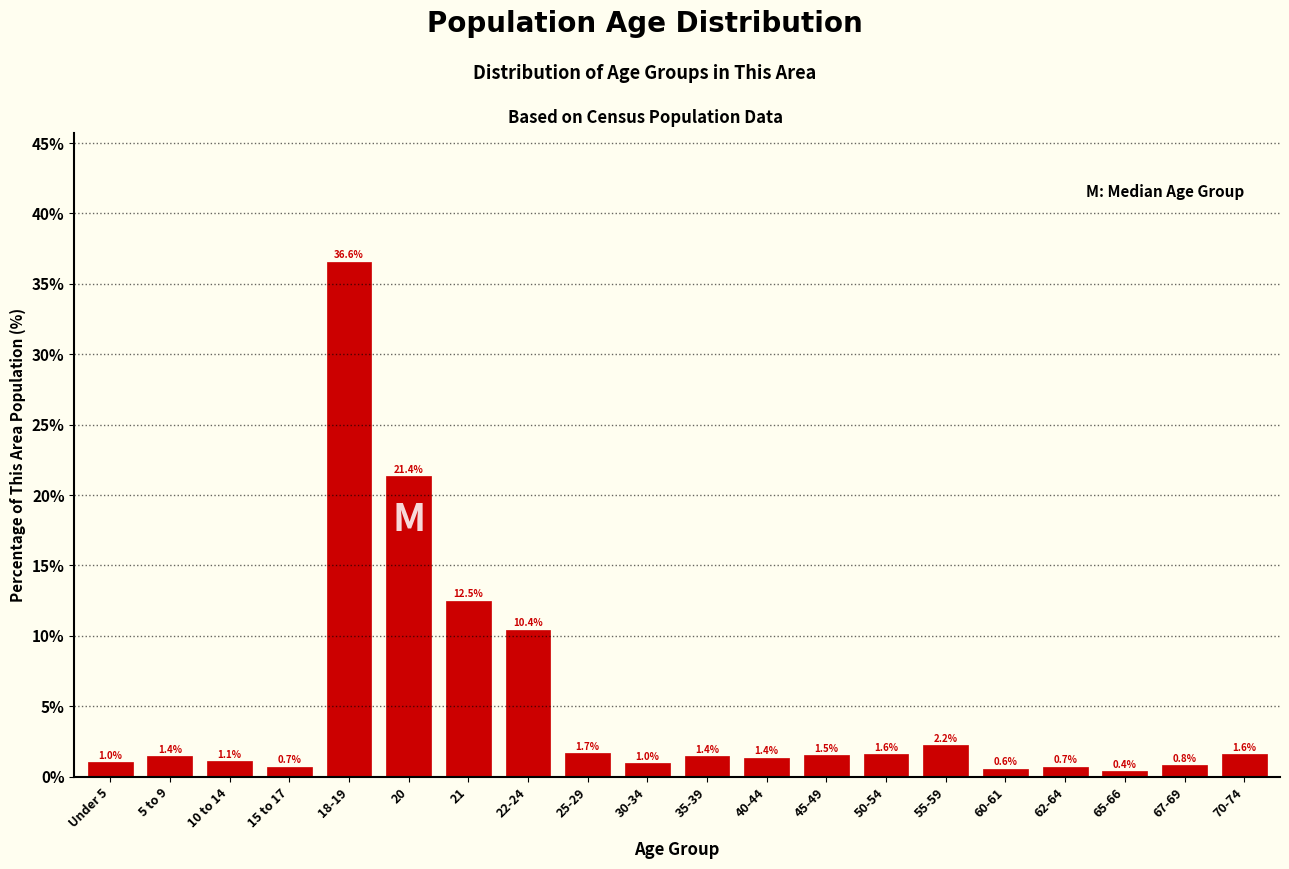

Reading right to left, extract all data points from this chart.

1.6	0.8	0.4	0.7	0.6	2.2	1.6	1.5	1.4	1.4	1.0	1.7	10.4	12.5	21.4	36.6	0.7	1.1	1.4	1.0